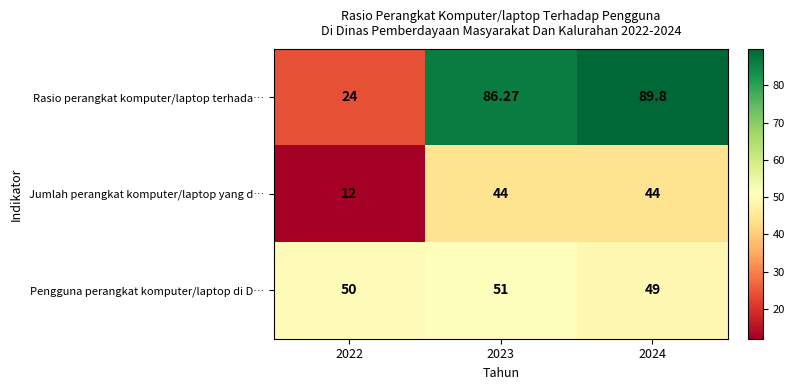

Between 2022 and 2024, which series saw the biggest shift?

Rasio perangkat komputer/laptop terhada…